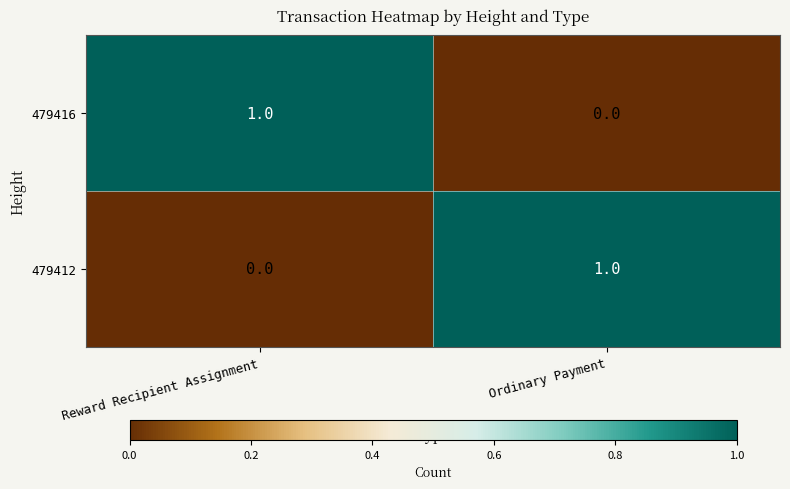

At which label does 479412 reach its peak?

Ordinary Payment